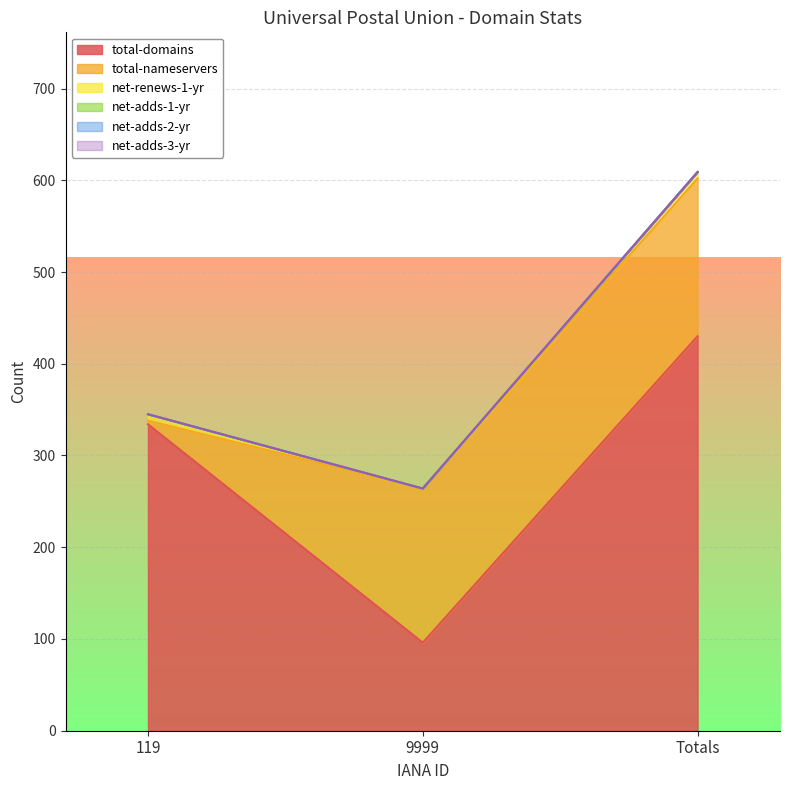

What is the lowest value of the total-nameservers series?

4